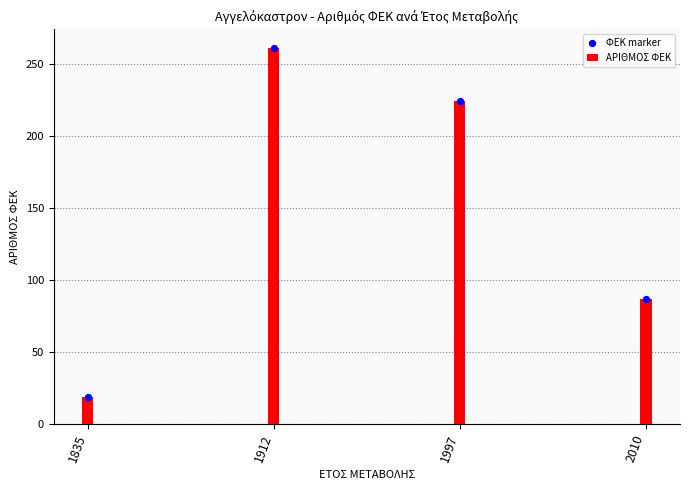

Which series has the largest total across all categories?

ΑΡΙΘΜΟΣ ΦΕΚ